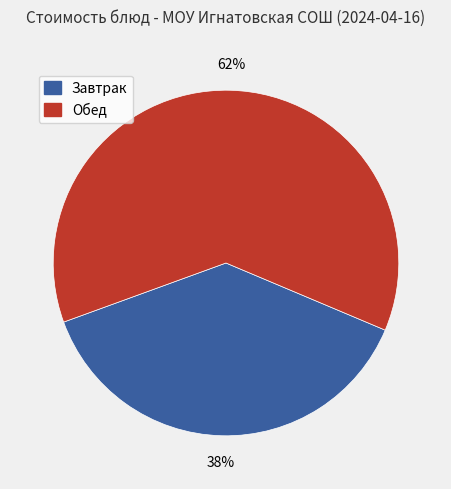

To the nearest percent, what is the average slice percentage?

50%